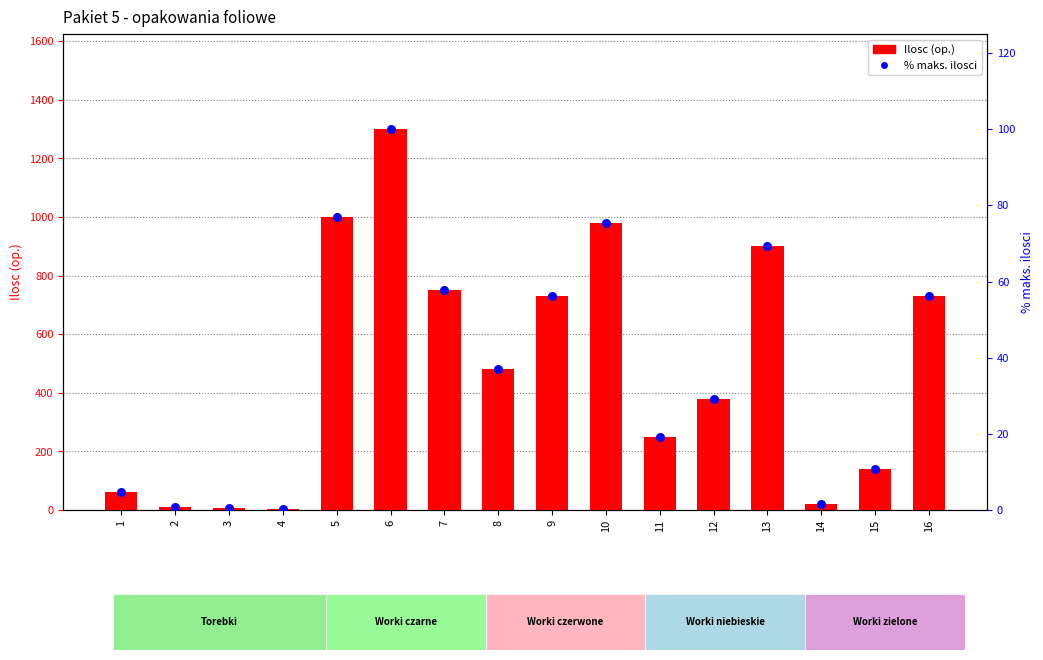

Which series has the largest total across all categories?

Ilosc (op.)